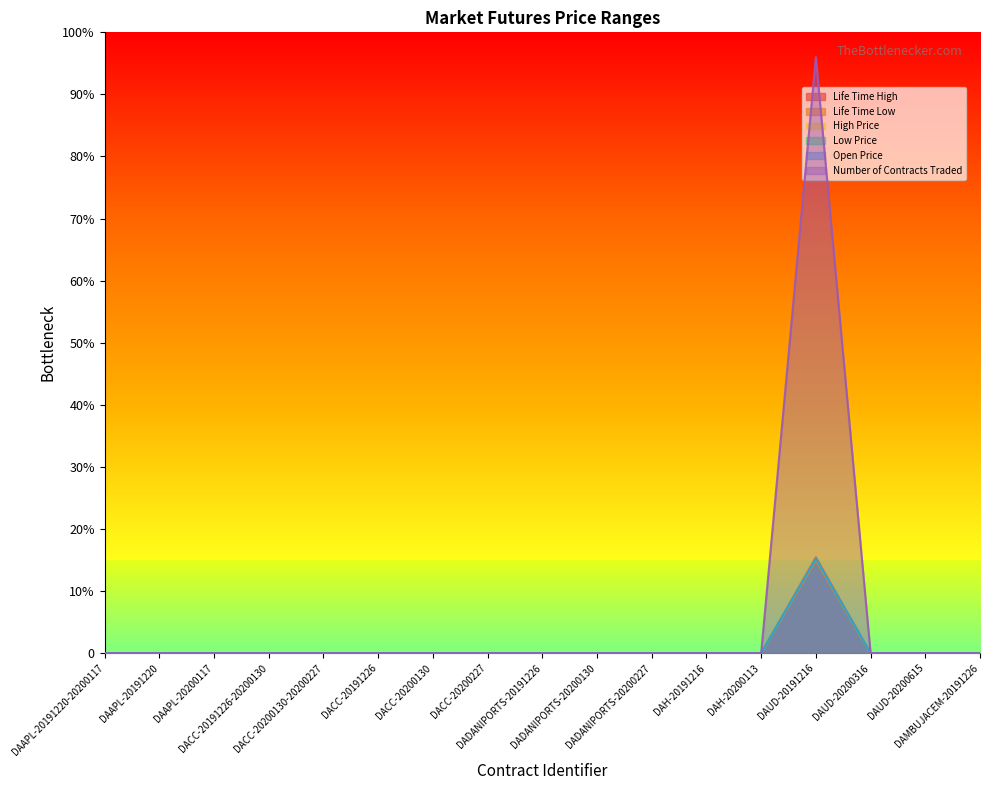

Reading left to right, what are all the values shown in this chart?

Life Time High: 0.0	0.0	0.0	0.0	0.0	0.0	0.0	0.0	0.0	0.0	0.0	0.0	0.0	74.5	0.0	0.0	0.0
Life Time Low: 0.0	0.0	0.0	0.0	0.0	0.0	0.0	0.0	0.0	0.0	0.0	0.0	0.0	76.2	0.0	0.0	0.0
High Price: 0.0	0.0	0.0	0.0	0.0	0.0	0.0	0.0	0.0	0.0	0.0	0.0	0.0	76.3	0.0	0.0	0.0
Low Price: 0.0	0.0	0.0	0.0	0.0	0.0	0.0	0.0	0.0	0.0	0.0	0.0	0.0	77.2	0.0	0.0	0.0
Open Price: 0.0	0.0	0.0	0.0	0.0	0.0	0.0	0.0	0.0	0.0	0.0	0.0	0.0	76.0	0.0	0.0	0.0
Number of Contracts Traded: 0.0	0.0	0.0	0.0	0.0	0.0	0.0	0.0	0.0	0.0	0.0	0.0	0.0	480.0	0.0	0.0	0.0